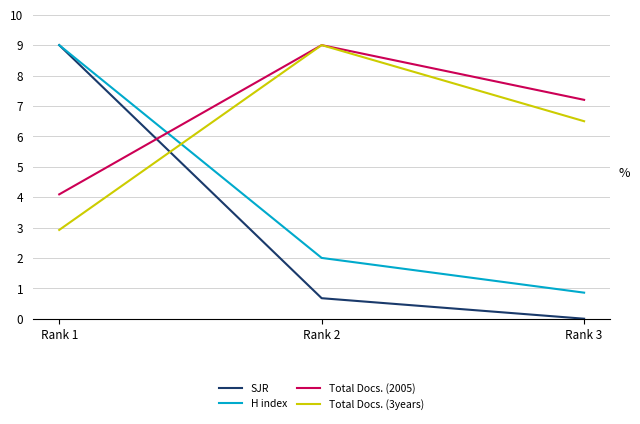

What is the difference between the second highest and minimum values in the Total Docs. (2005) series?

3.1